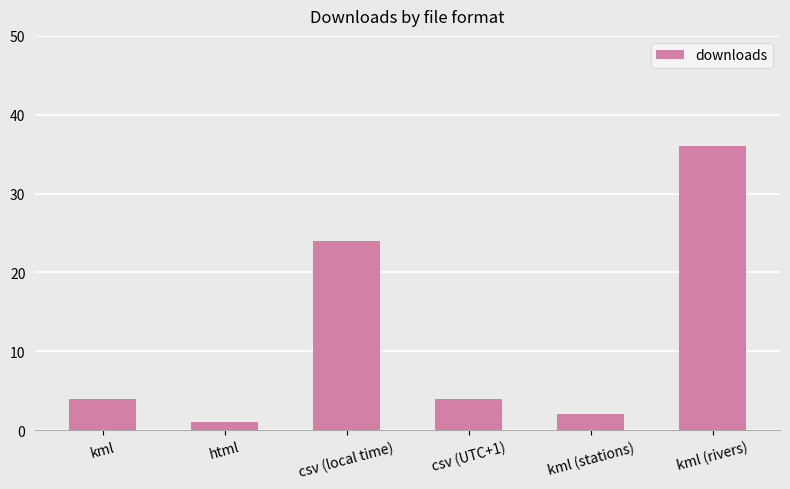

What is the difference between the values at kml (stations) and html?

1